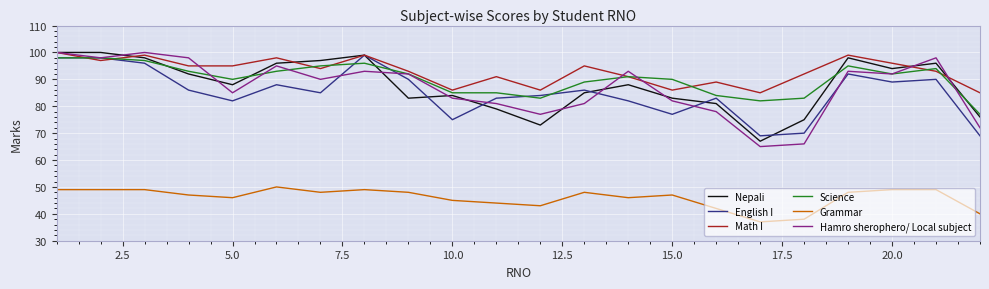

True or false: English I and Grammar cross at least once.

False